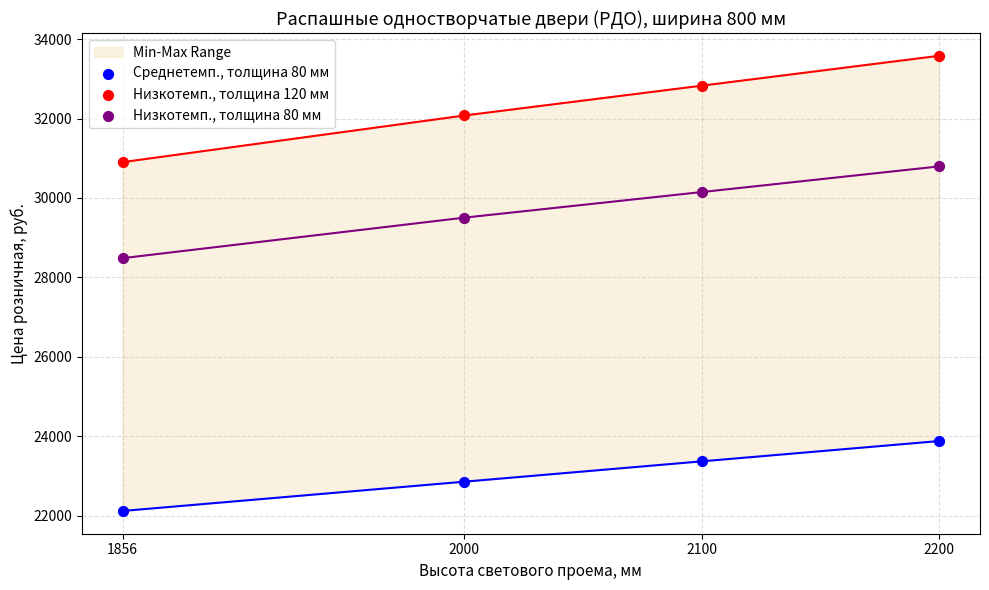

At which category is the sum across all series the highest?

2200